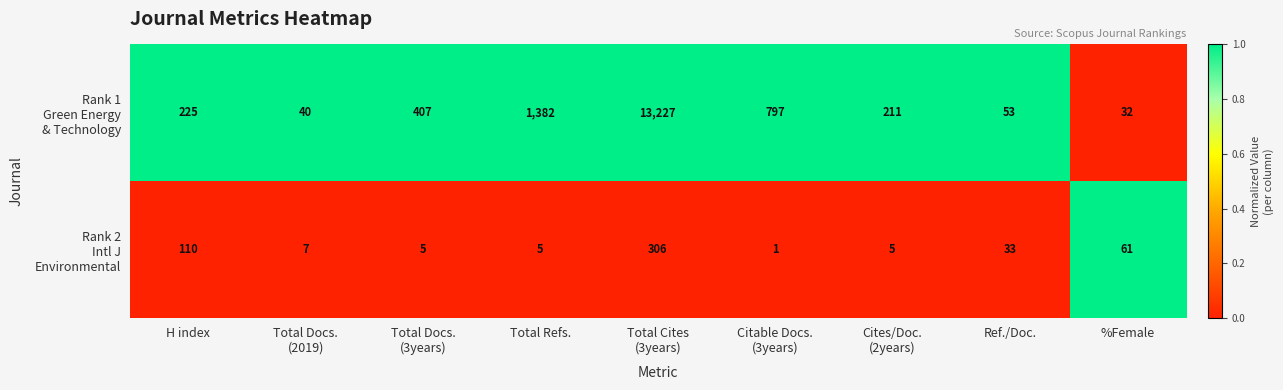

What is the maximum value shown in the chart?

13227